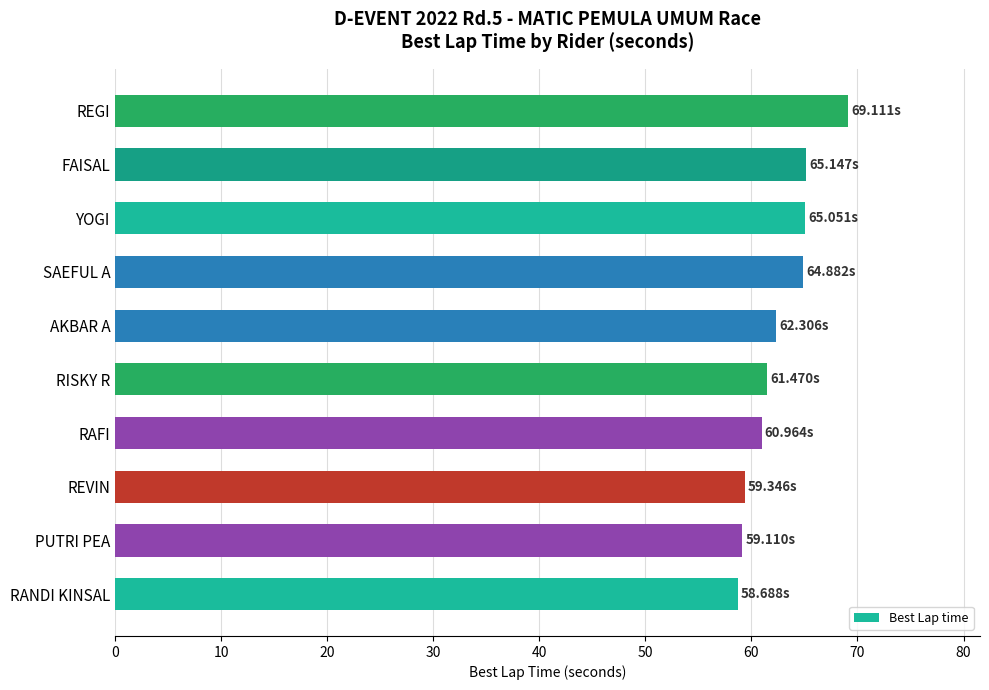

At which category does the chart reach its peak across all series?

REGI